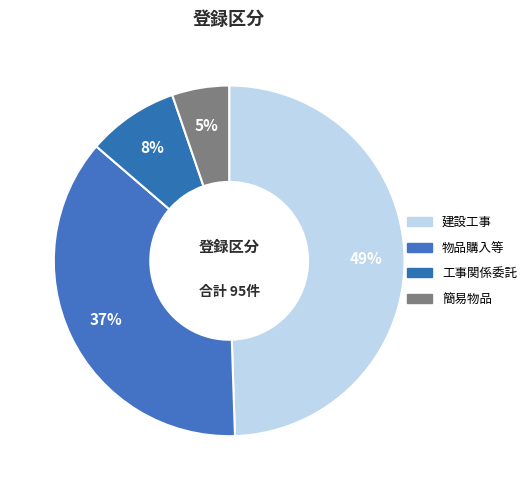

Rank the categories by value from lowest to highest.

簡易物品, 工事関係委託, 物品購入等, 建設工事